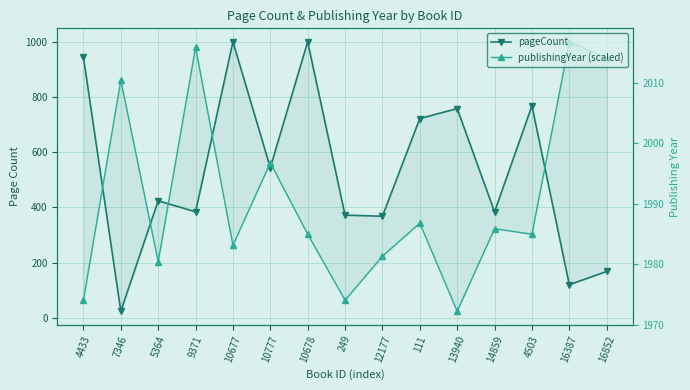

Where do pageCount and publishingYear (scaled) first cross each other?

4433 and 7346